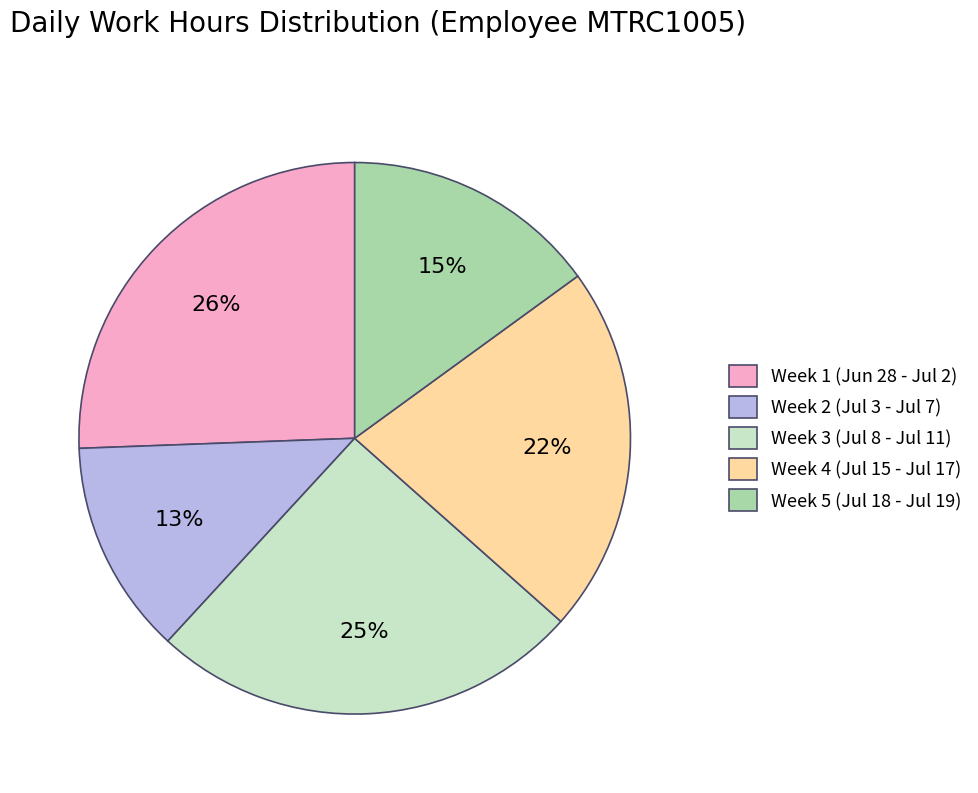

Does Week 3 (Jul 8 - Jul 11) account for over 50% of the chart?

No